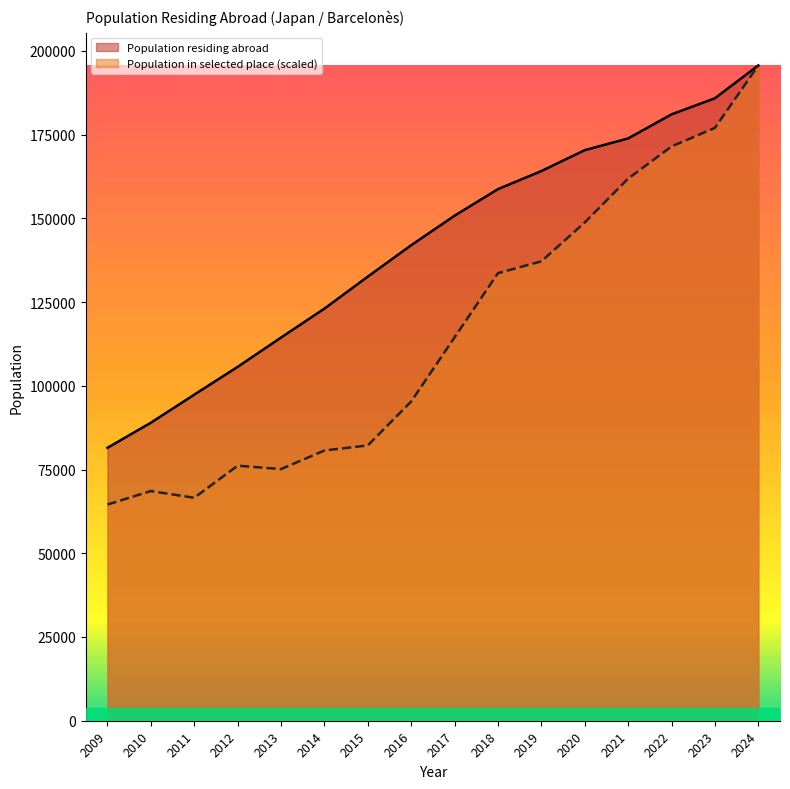

At 2016, list the series in order from smallest to largest.

Population in selected place (scaled), Population residing abroad